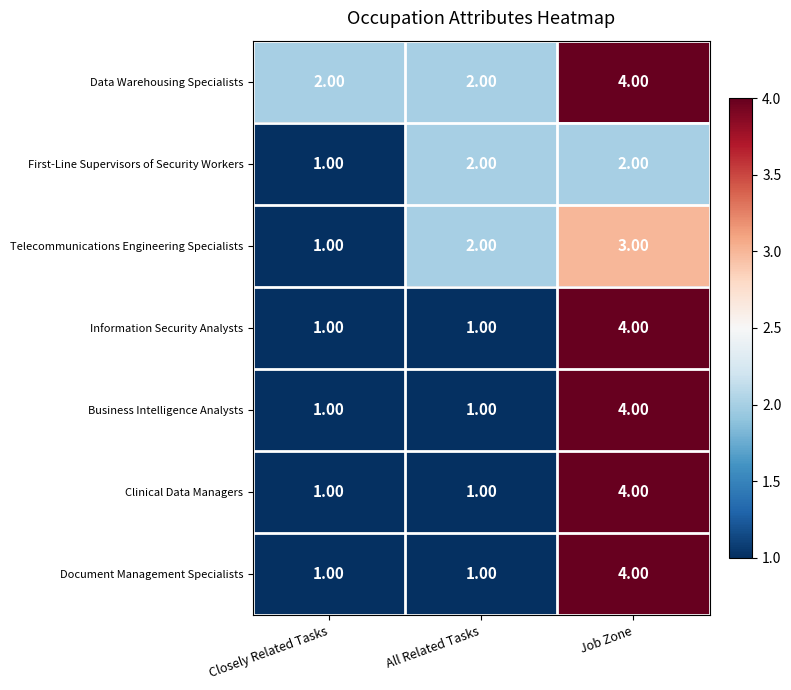

What is the total value across all series at All Related Tasks?

10